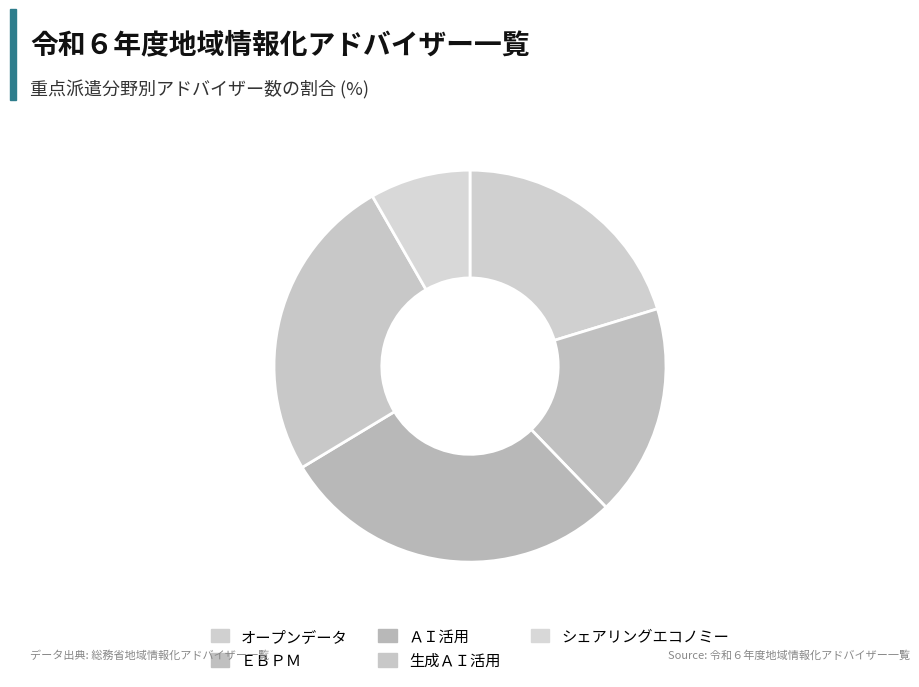

What is the largest slice in the pie chart?

ＡＩ活用